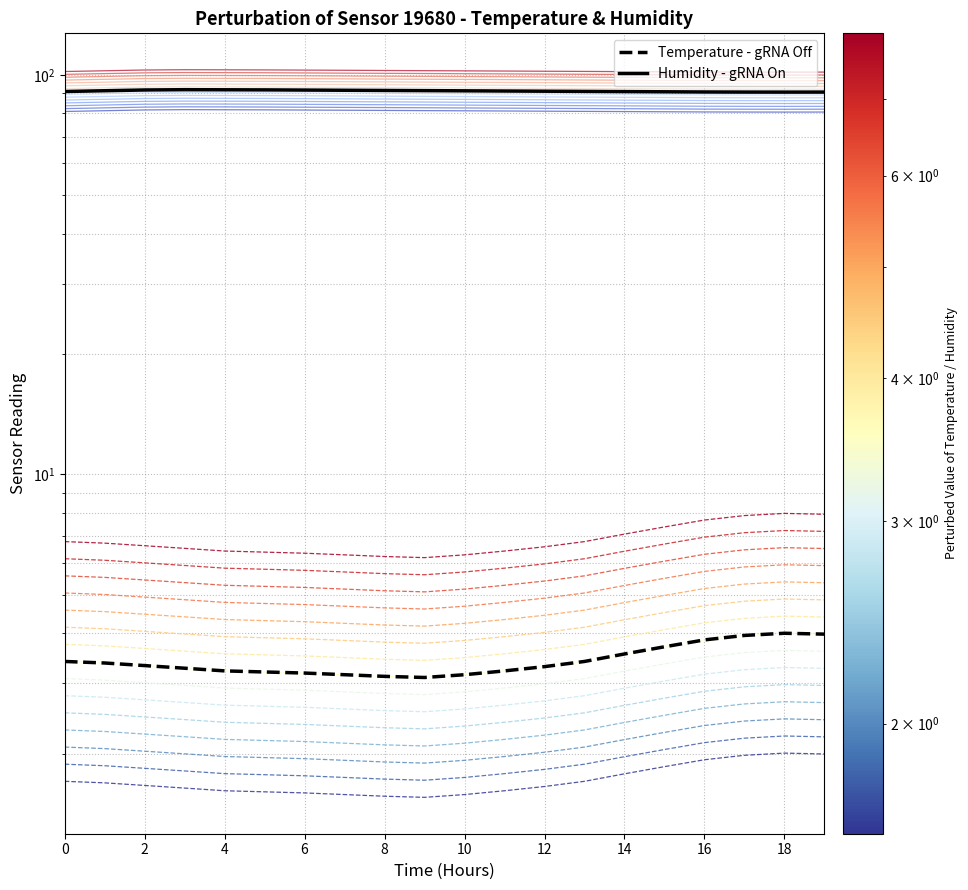

Is it true that humidity equals 132.5 at 4?

False